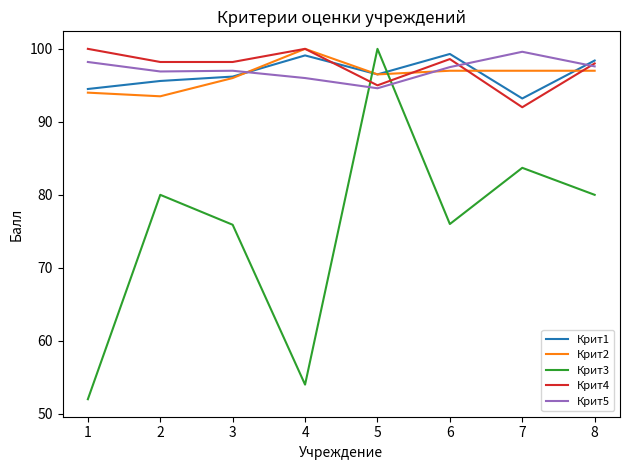

Which series has the widest spread of values?

Крит3